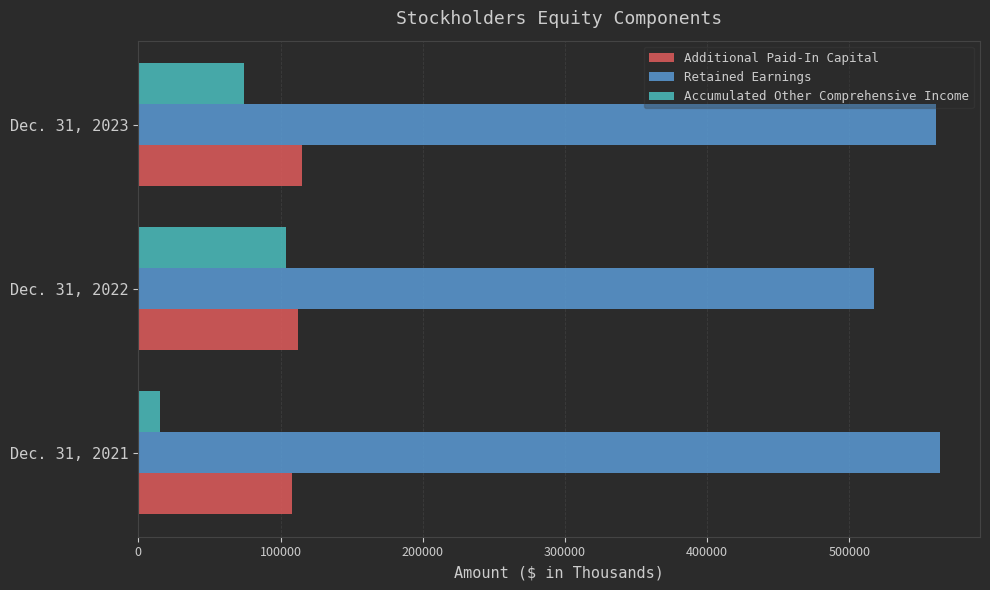

Rank the series at Dec. 31, 2021 from lowest to highest value.

Accumulated Other Comprehensive Income, Additional Paid-In Capital, Retained Earnings